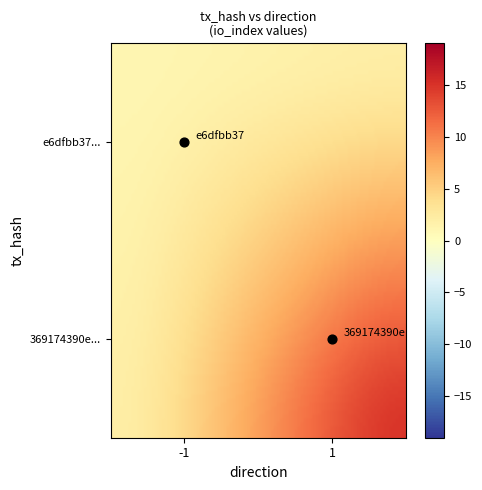

Is it true that 369174390e00c3e0aa149eade8eaa8c58ef3037 equals 1 at -1?

True